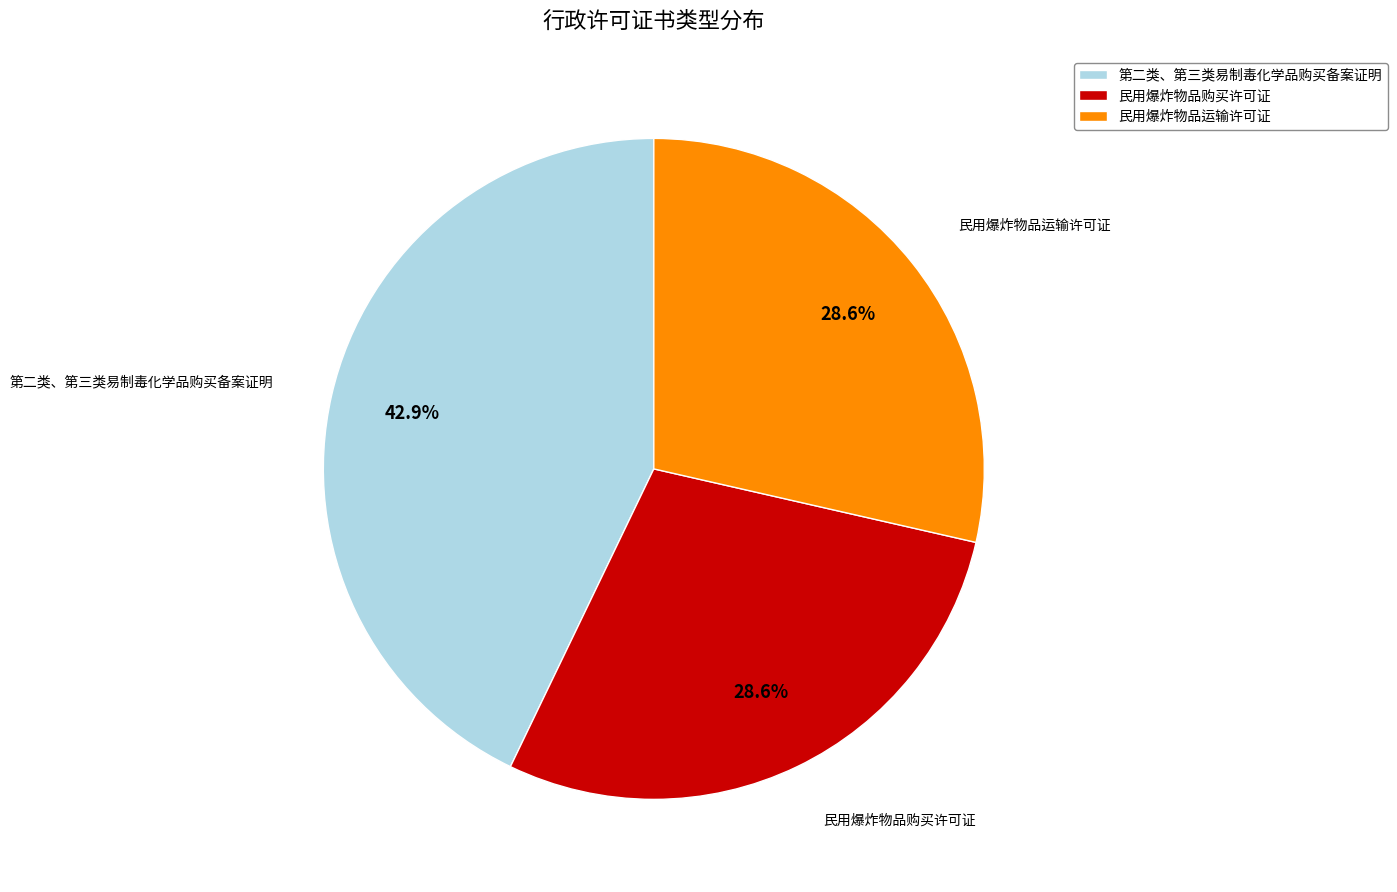

To the nearest percent, what is the difference between the 民用爆炸物品购买许可证 and 民用爆炸物品运输许可证 slice percentages?

0%